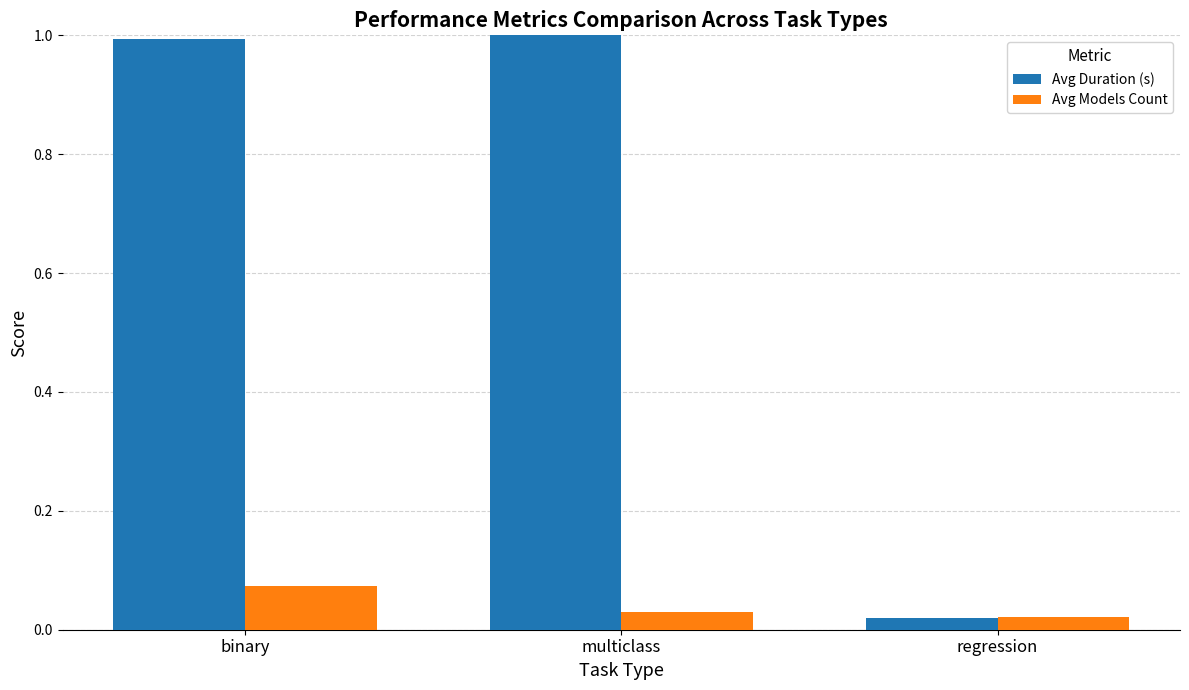

What are all the series names shown in the legend?

Avg Duration (s), Avg Models Count